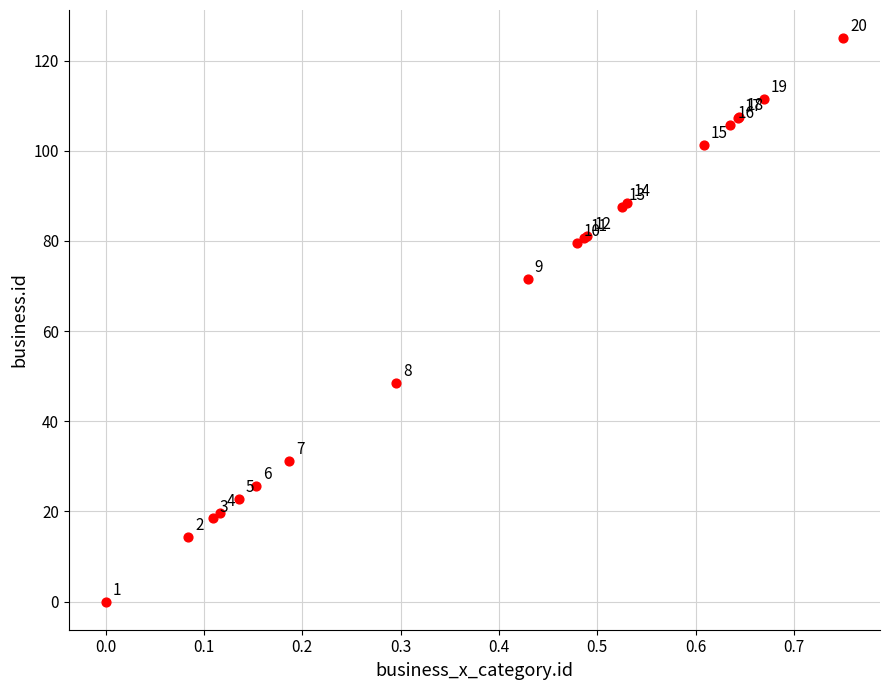

What Y value in the scatter plot is closest to 62?

71.6